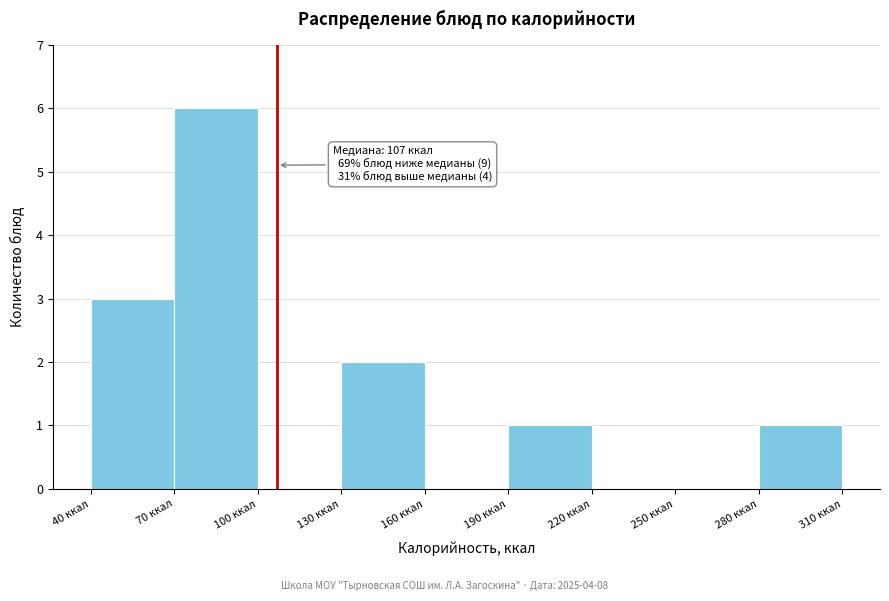

Over which range of the x-axis is the bar tallest?

70 to 100